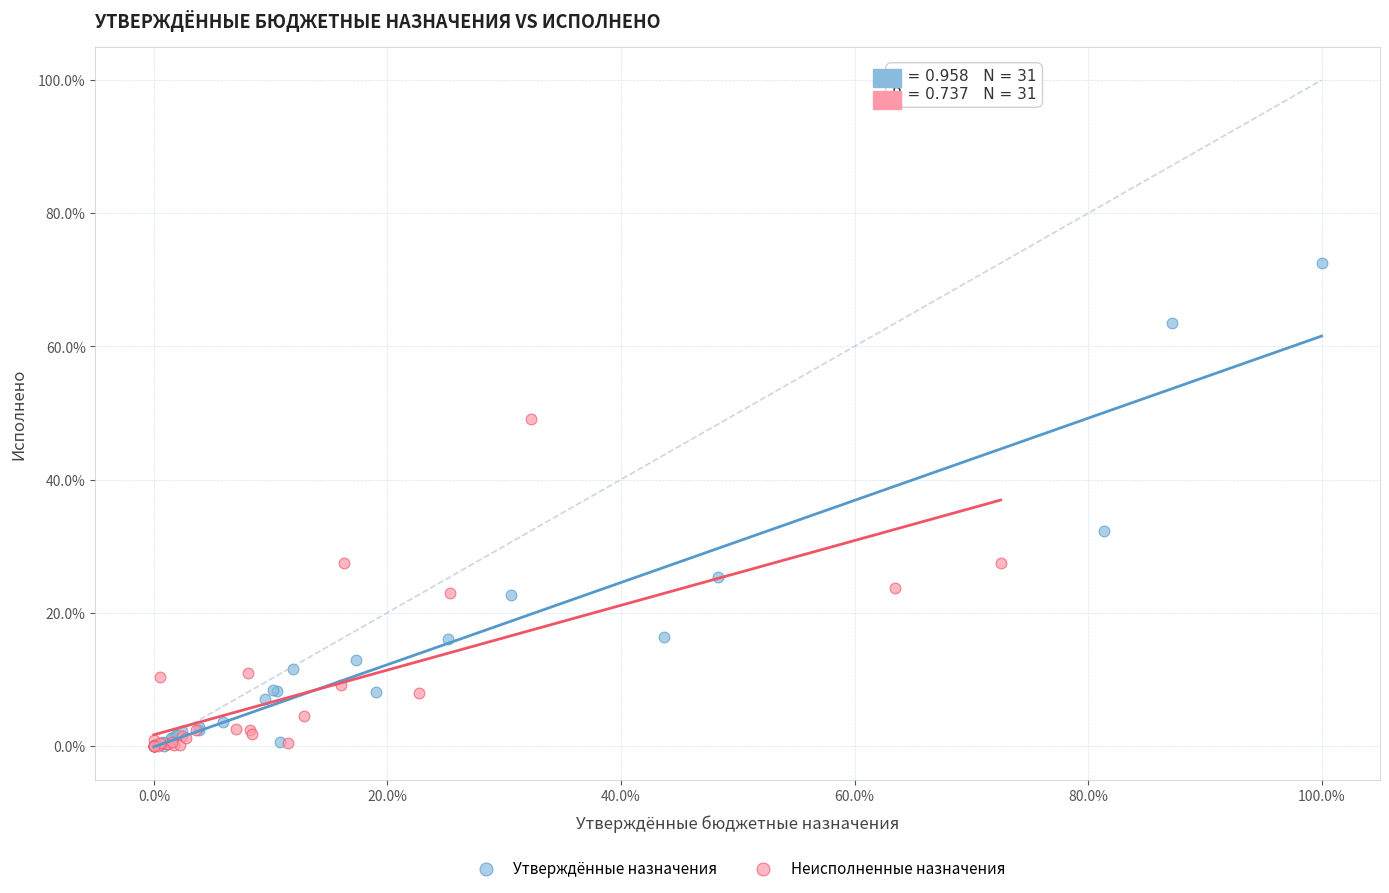

Which series contains the highest Y value?

Утверждённые назначения